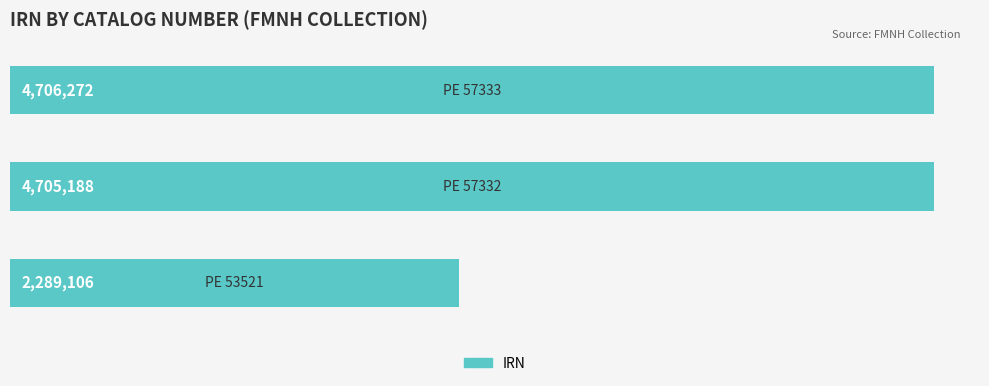

Are the bars grouped side by side (vs. stacked)?

No